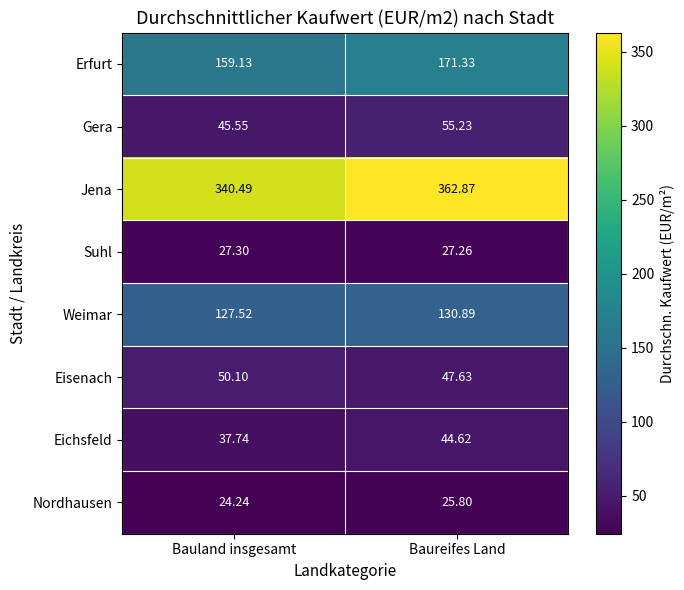

Rank the series at Baureifes Land from highest to lowest value.

Jena, Erfurt, Weimar, Gera, Eisenach, Eichsfeld, Suhl, Nordhausen